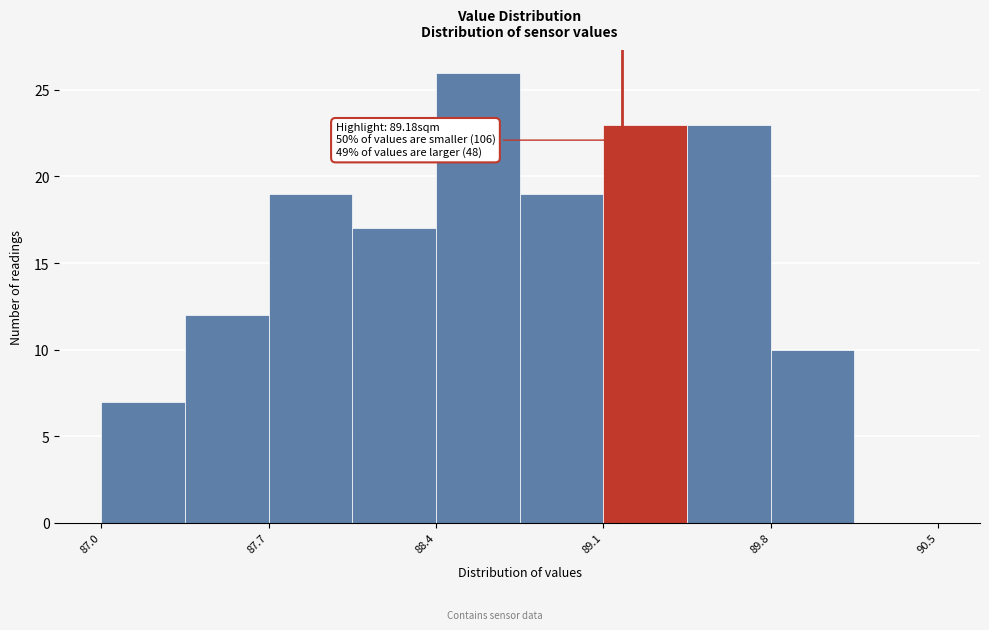

Around what value on the x-axis is the tallest bar? Give the approximate position of its centre, as read against the axis.

88.6